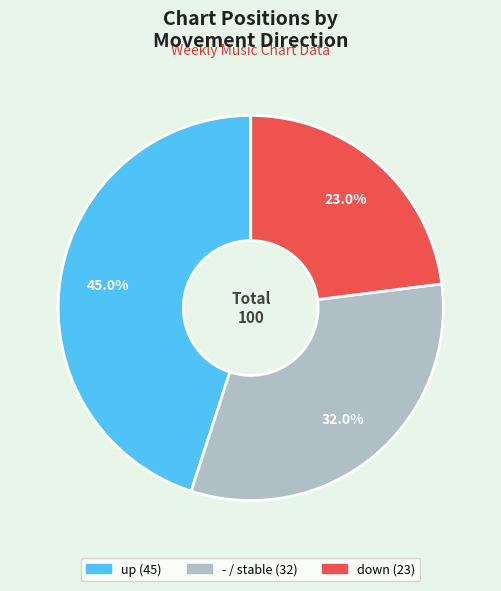

To the nearest percent, what is the average slice percentage?

33%